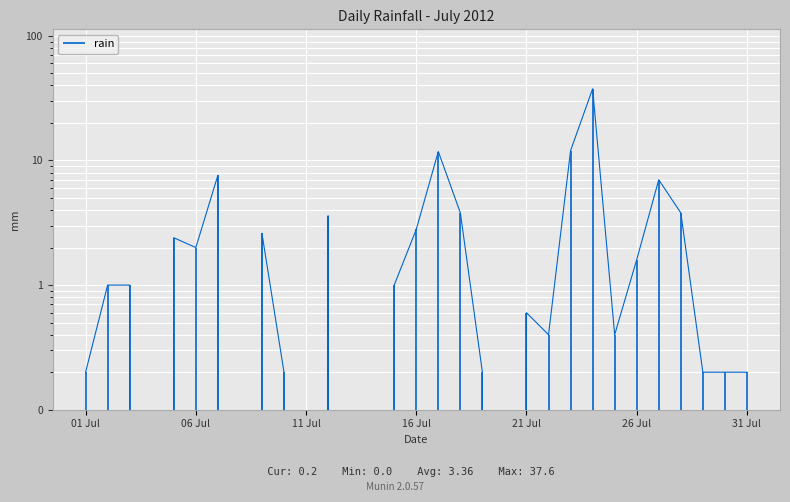

What is the change in value from 2012-07-07 to 2012-07-14?

-7.6